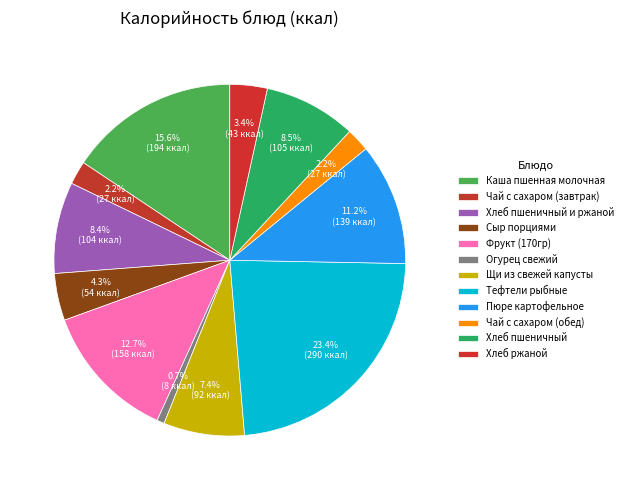

Which category has the smallest portion of the pie?

Огурец свежий